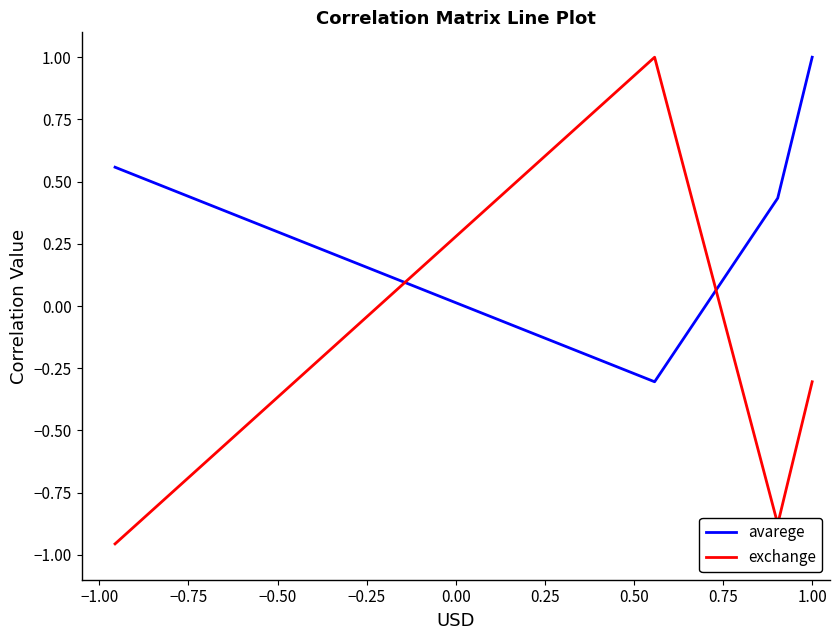

How many intersections are there between exchange and avarege?

2